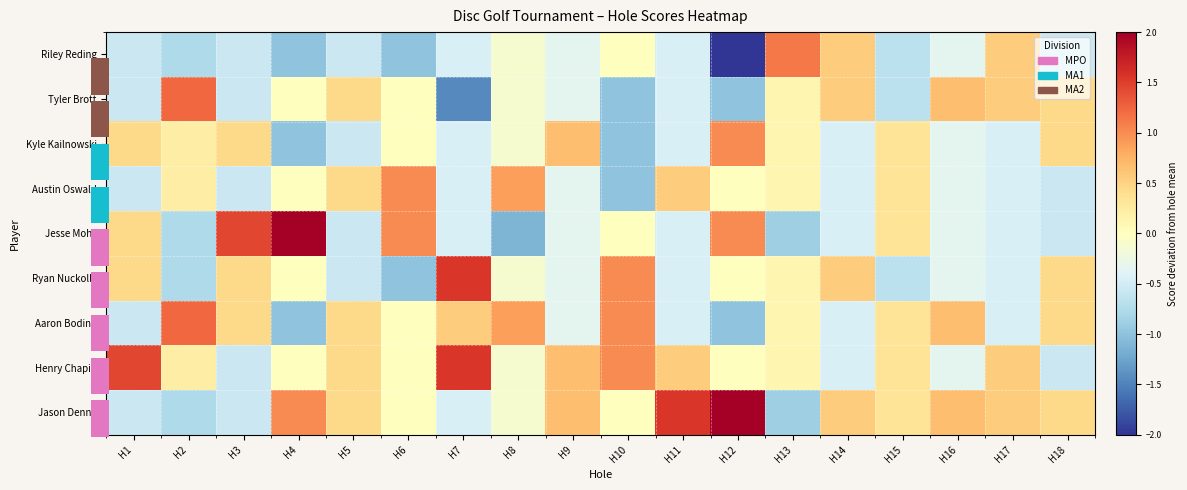

Which series has the largest range (max minus min)?

row_0